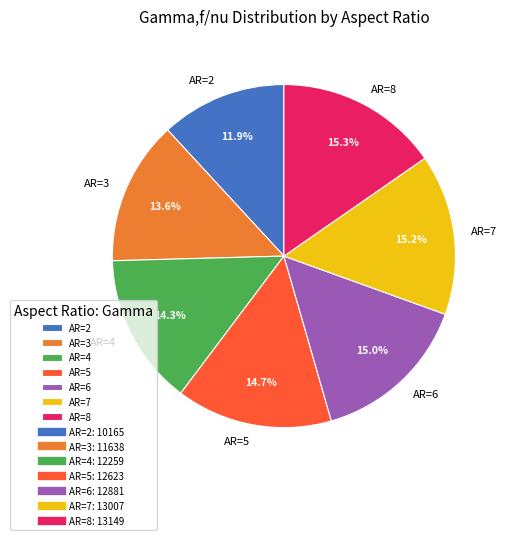

Is there any slice that represents more than half of the pie?

No